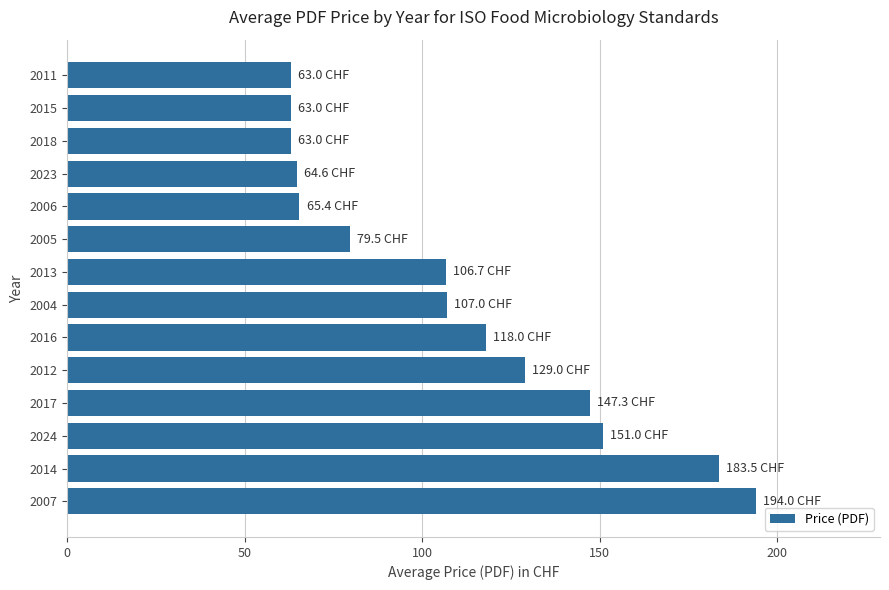

The value at 2007 is 74.3. True or false?

False